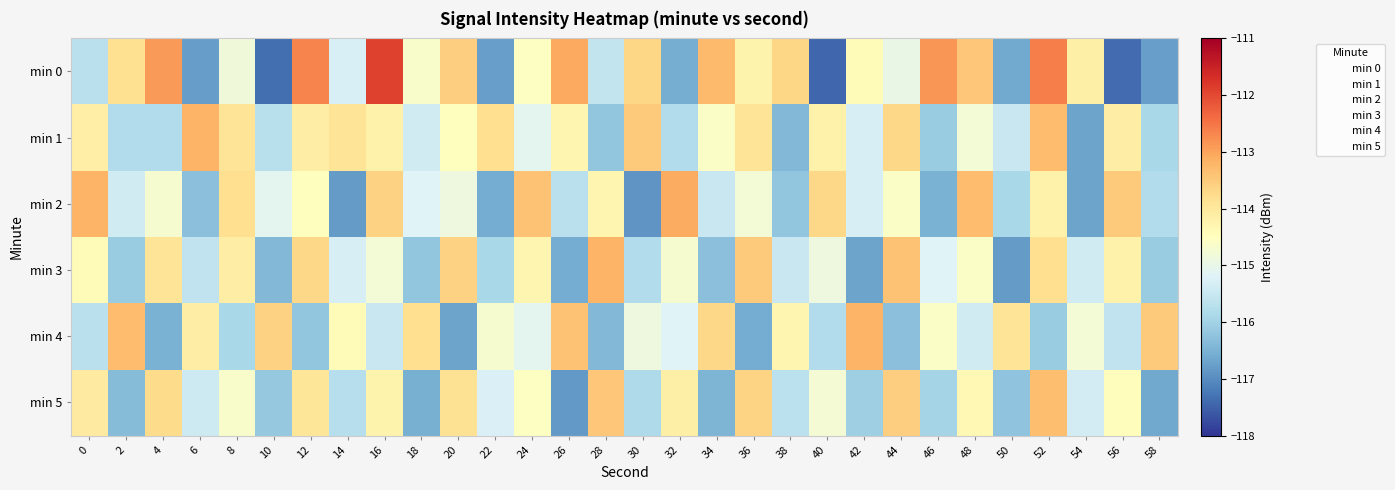

What is the total value across all series at 14?

-691.4